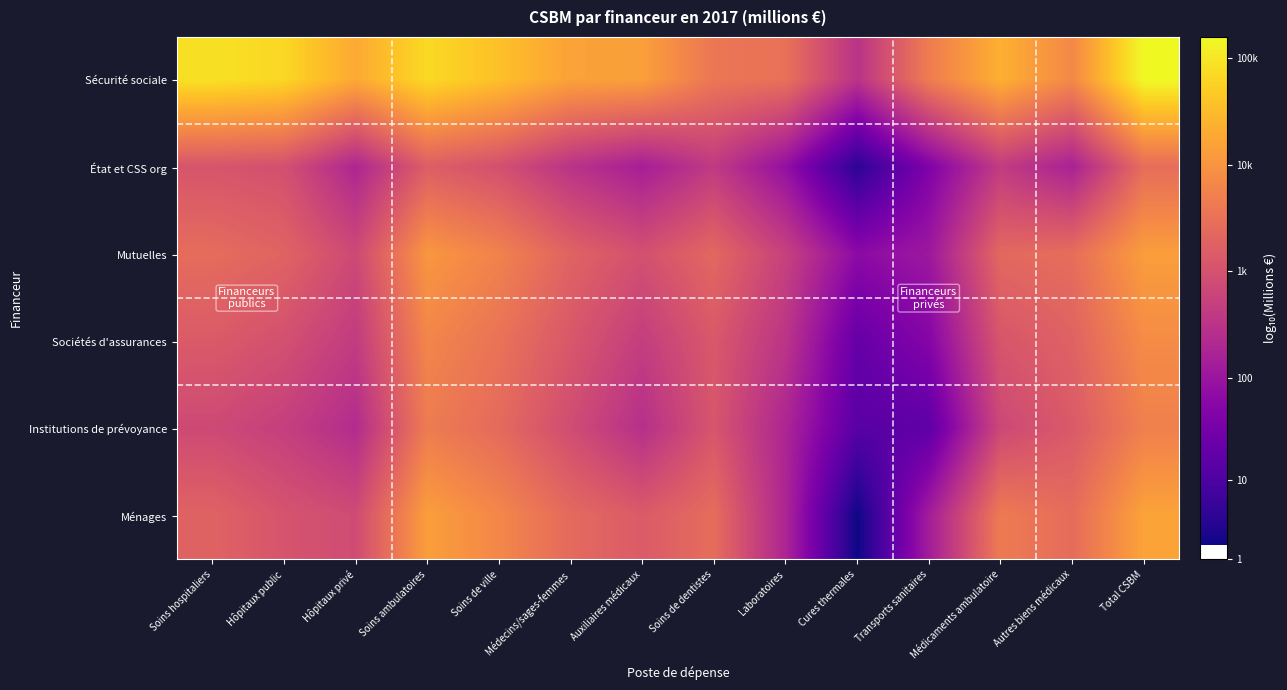

At which category is the sum across all series the highest?

Total CSBM